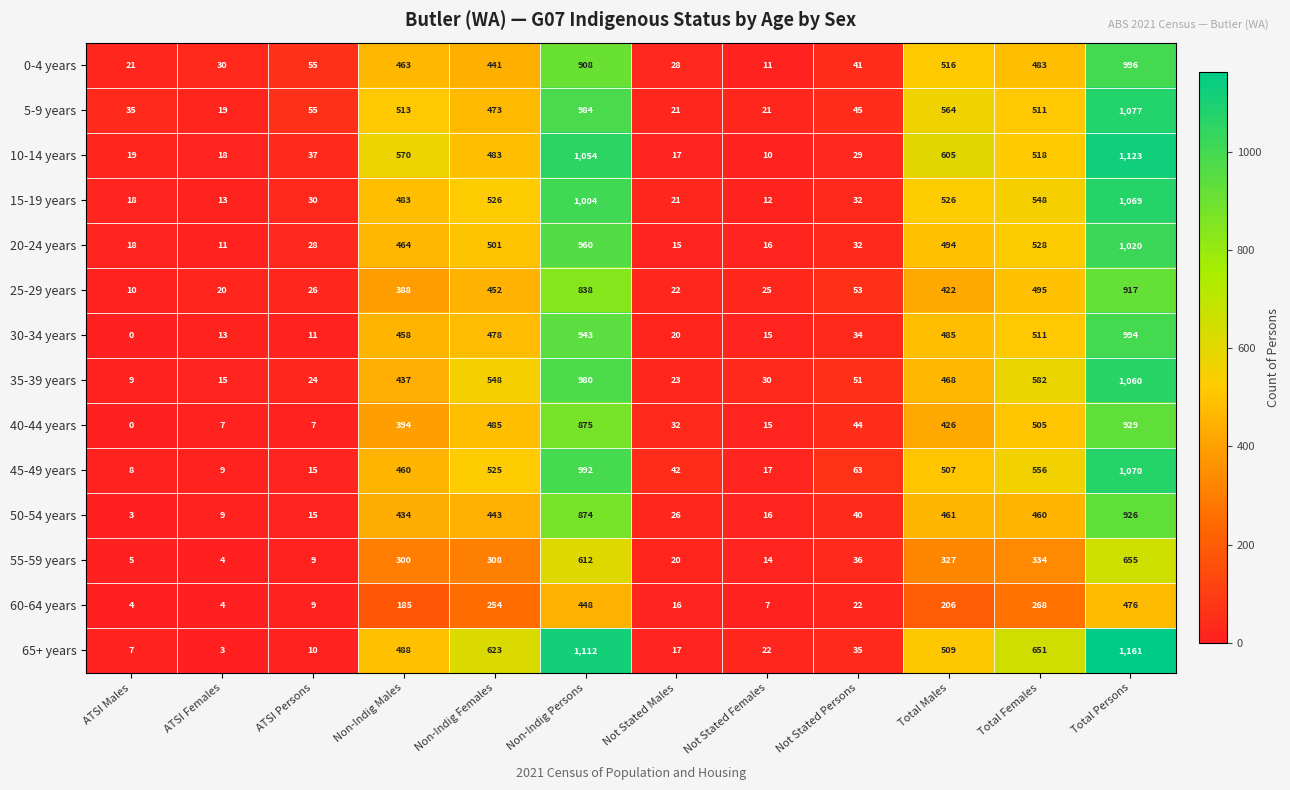

List the series in order of their peak value, highest first.

65+ years, 10-14 years, 5-9 years, 45-49 years, 15-19 years, 35-39 years, 20-24 years, 0-4 years, 30-34 years, 40-44 years, 50-54 years, 25-29 years, 55-59 years, 60-64 years